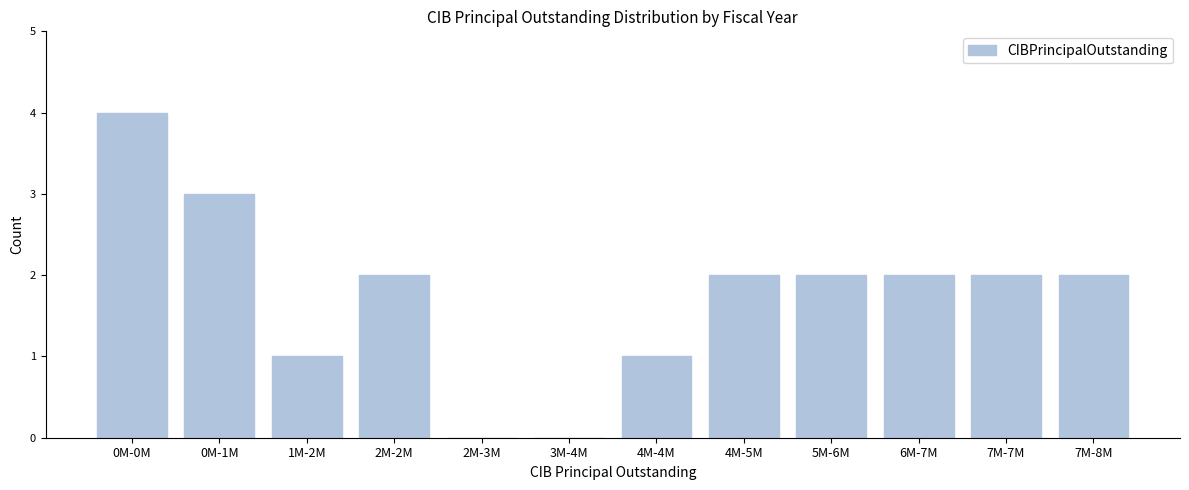

Reading left to right, transcribe all the data shown in this chart.

0M-0M=4	0M-1M=3	1M-2M=1	2M-2M=2	2M-3M=0	3M-4M=0	4M-4M=1	4M-5M=2	5M-6M=2	6M-7M=2	7M-7M=2	7M-8M=2